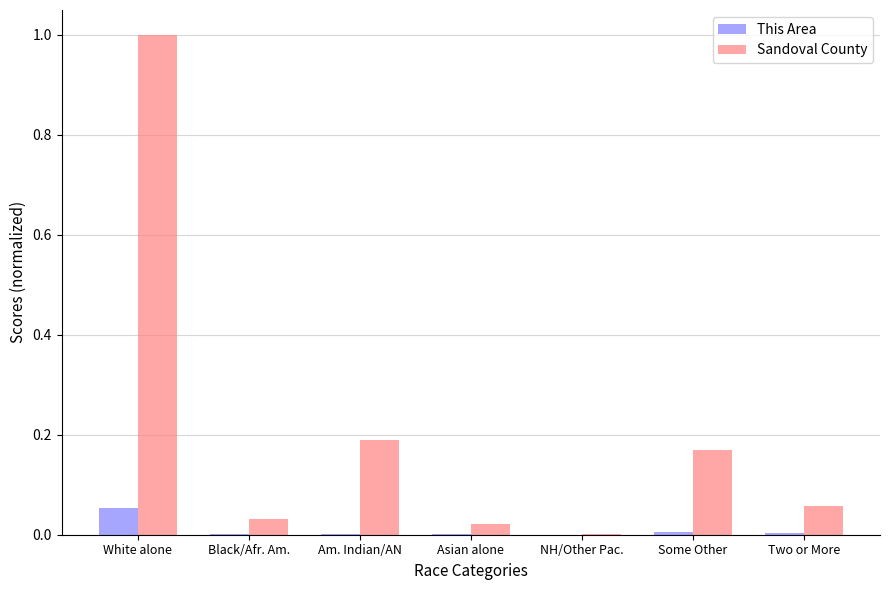

Is the value of Sandoval County at Two or More greater than the value of This Area at Two or More?

Yes